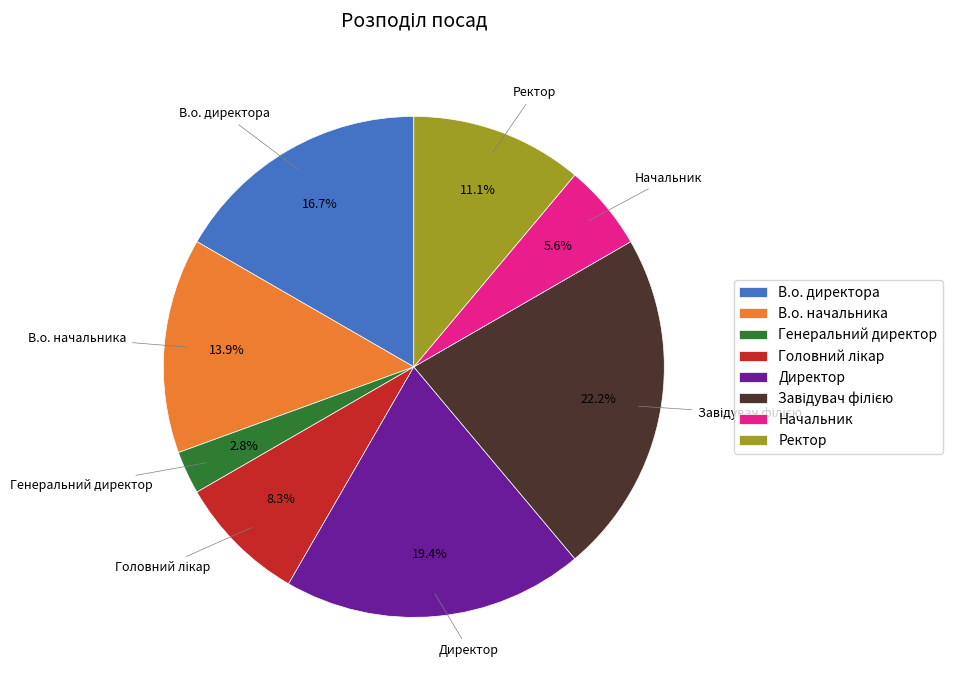

To the nearest percent, what is the difference between the В.о. начальника and Генеральний директор slice percentages?

11%